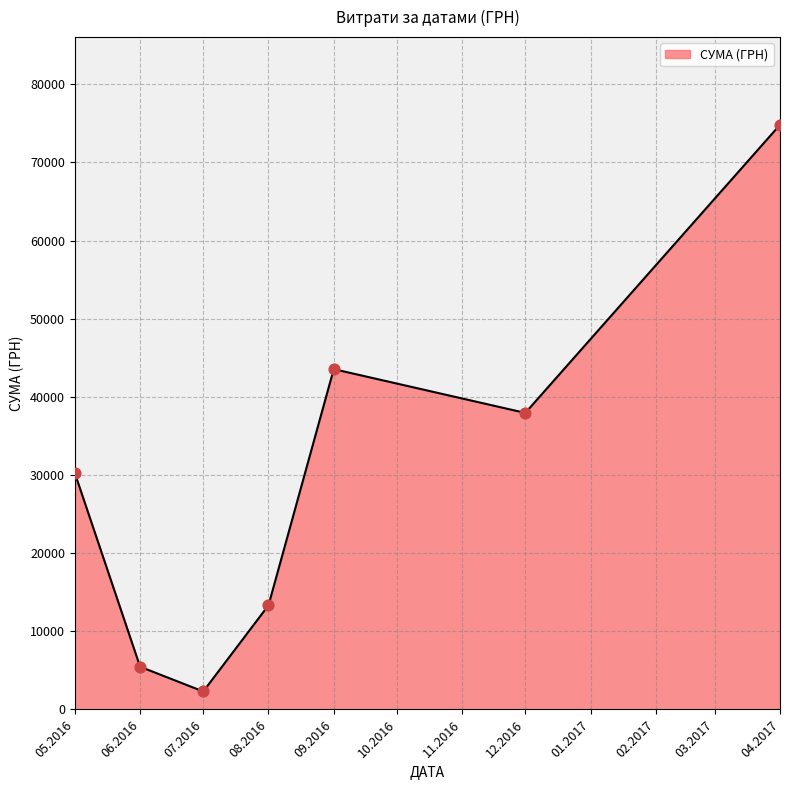

What is the change in value from 07.2016 to 08.2016?

+11029.3